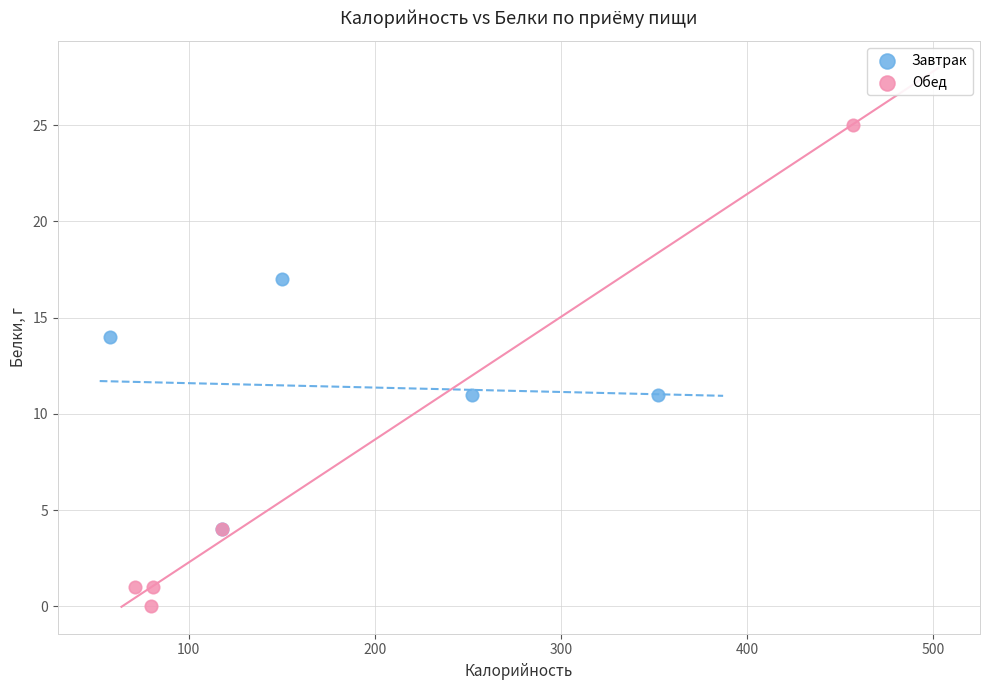

What are all the series names shown in the legend?

Завтрак, Обед